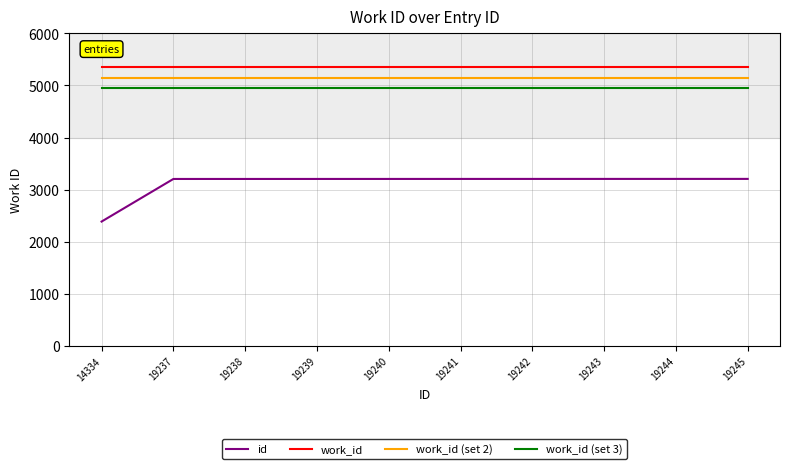

What is the lowest value of the id series?

2389.0